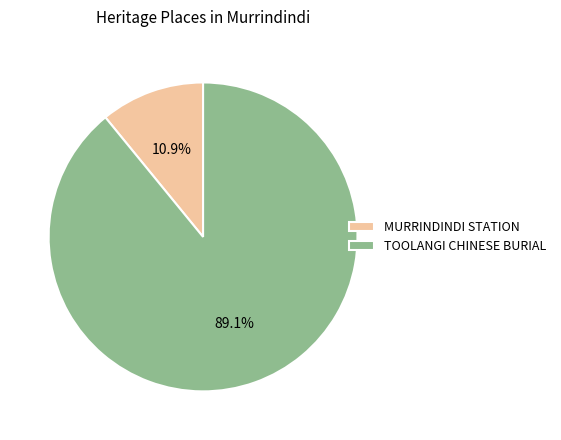

Which category accounts for the majority?

TOOLANGI CHINESE BURIAL